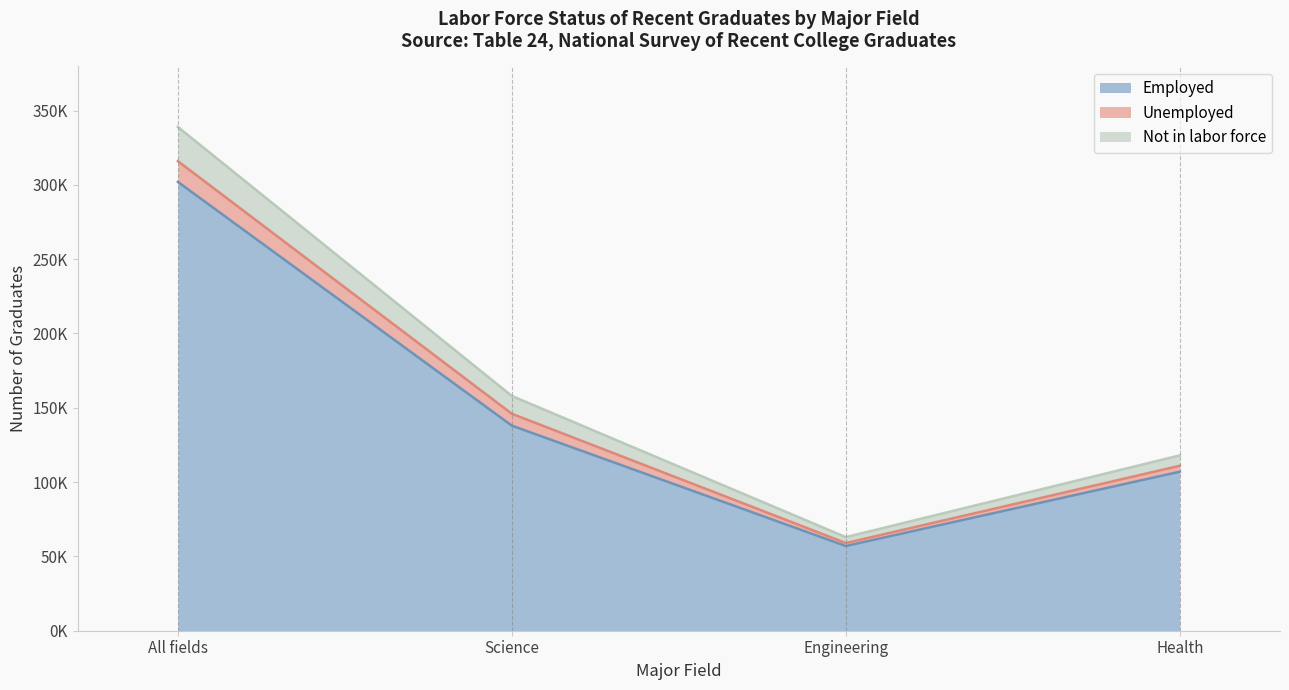

What are all the series names shown in the legend?

Employed, Unemployed, Not in labor force